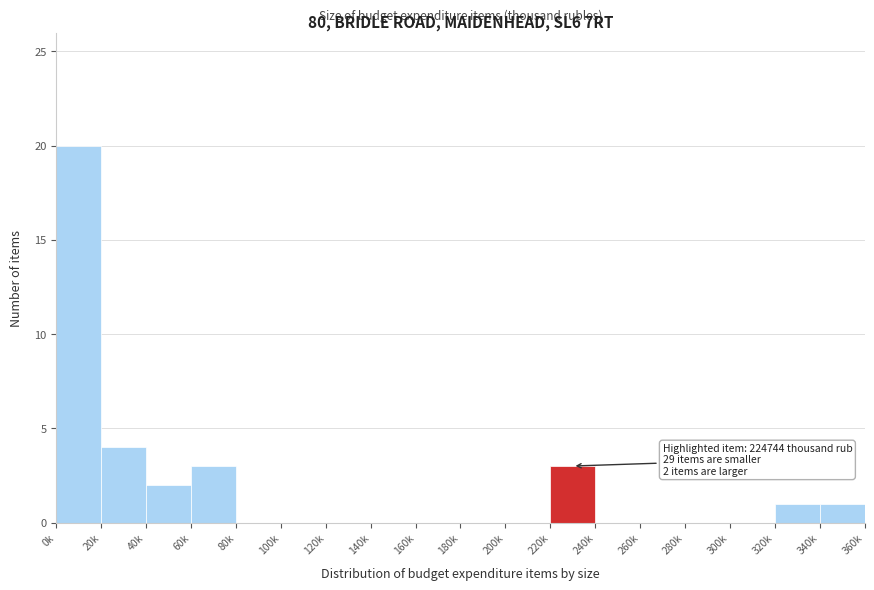

Reading left to right, extract all data points from this chart.

0k=20	20k=4	40k=2	60k=3	80k=0	100k=0	120k=0	140k=0	160k=0	180k=0	200k=0	220k=3	240k=0	260k=0	280k=0	300k=0	320k=1	340k=1